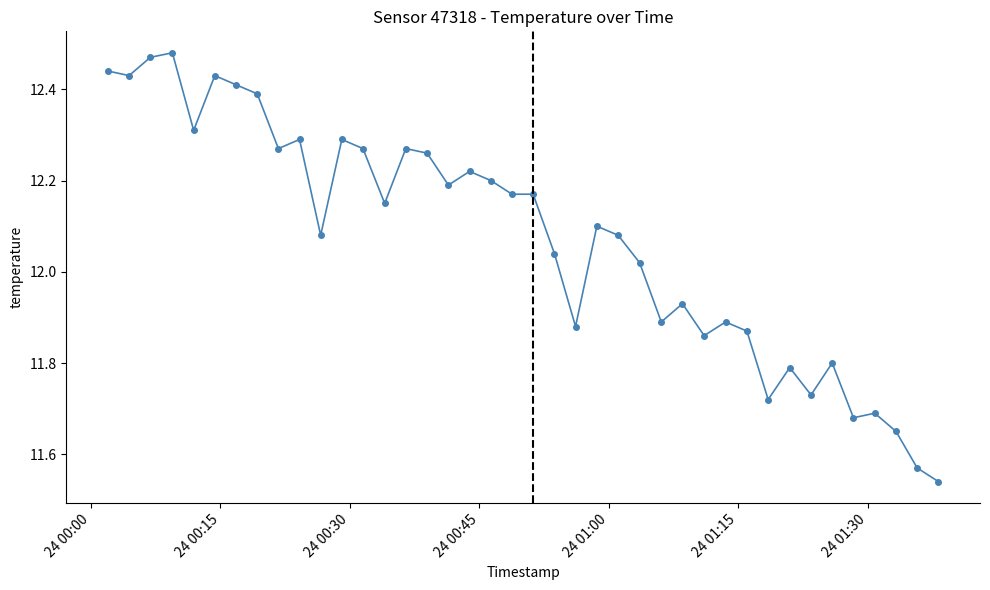

What is the difference between the maximum and minimum values?

0.9